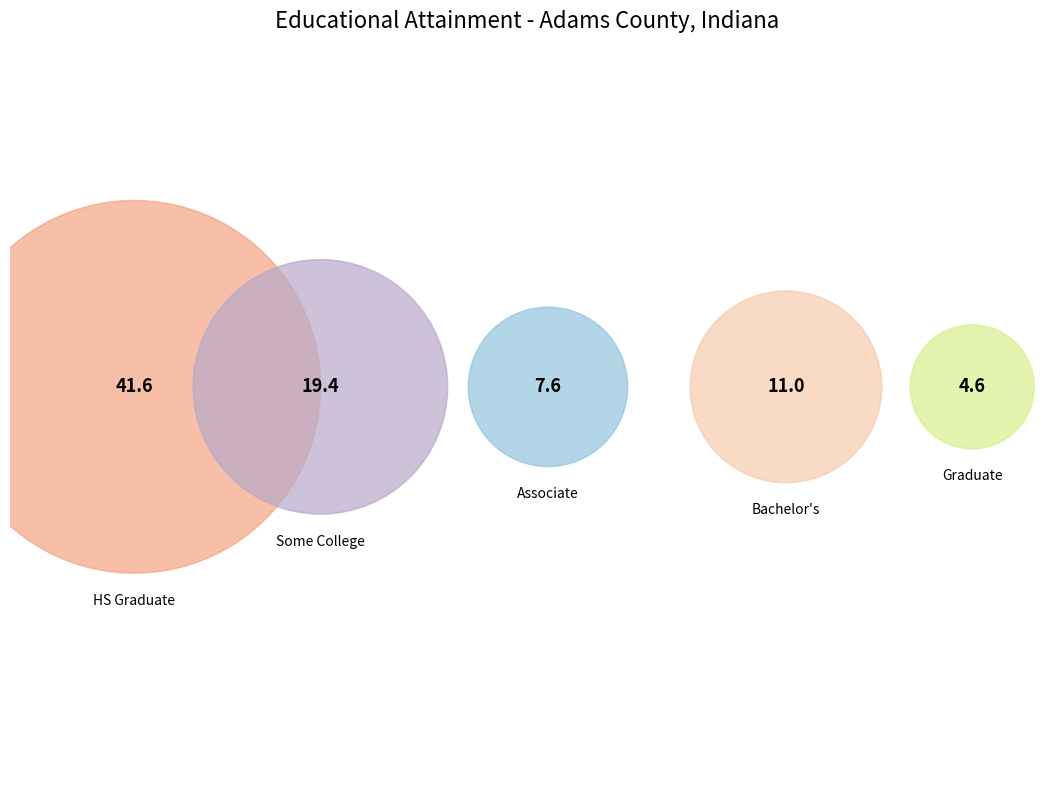

Which category has the biggest portion of the pie?

High school graduate or equivalent